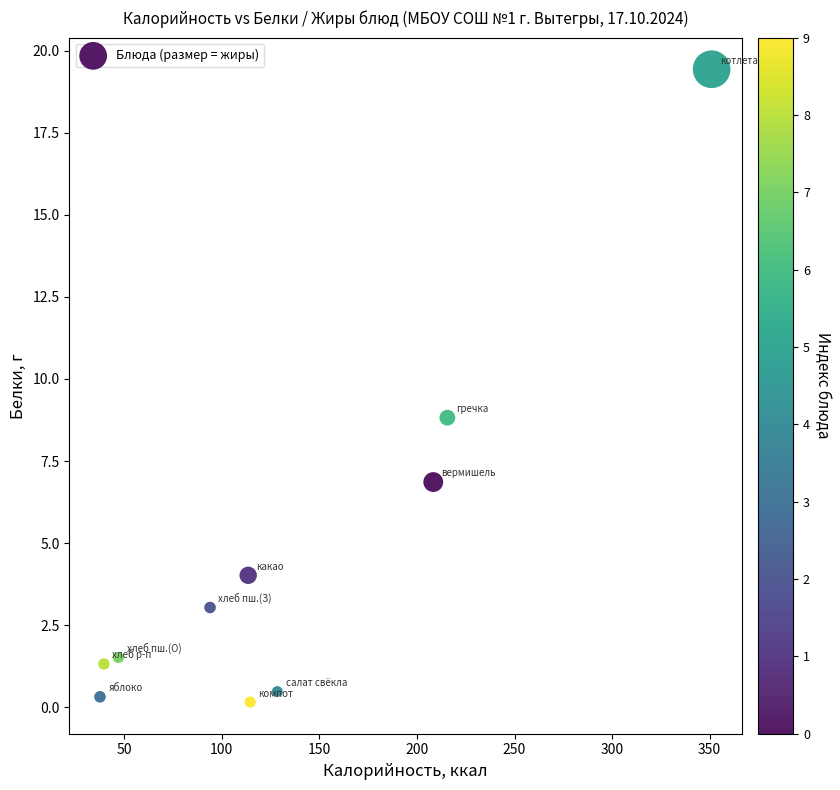

What is the range of X values (max minus min)?

313.4